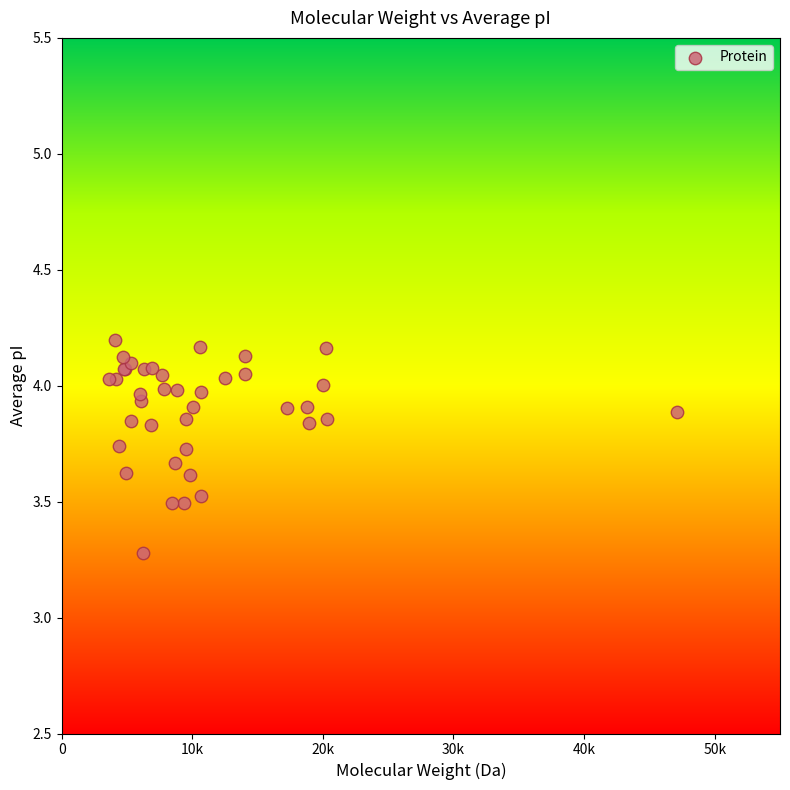

What Y value in the scatter plot is closest to 3?

3.3